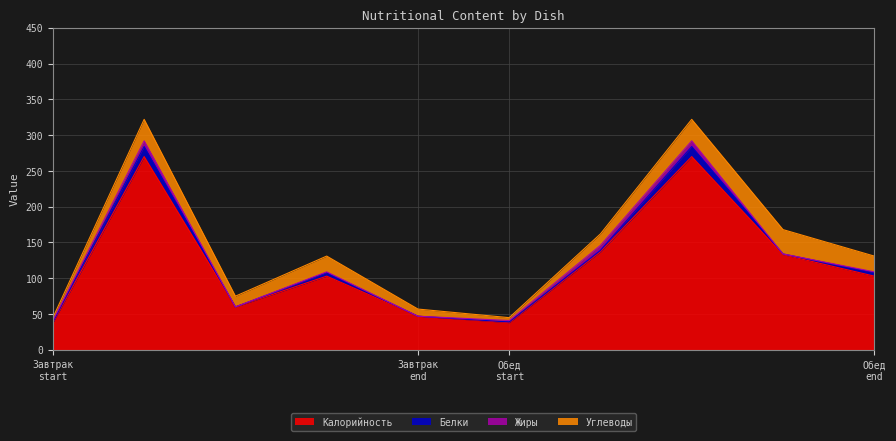

What is the lowest value of the Калорийность series?

38